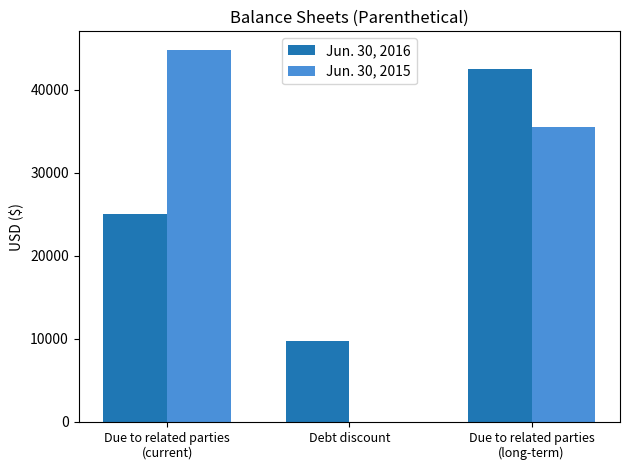

Is it true that Jun. 30, 2016 equals 9792 at Debt discount?

True